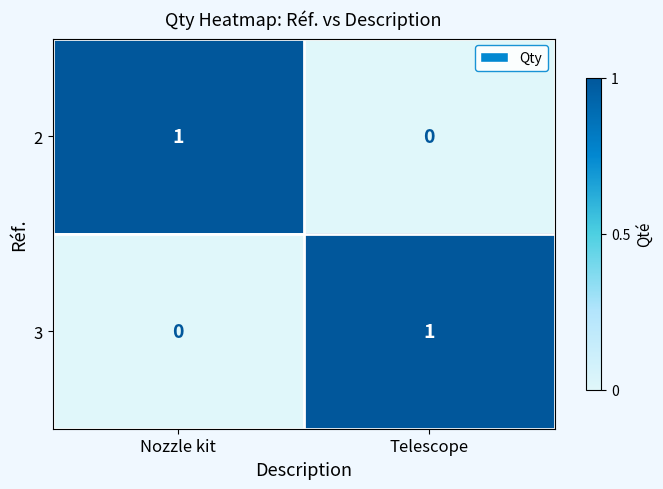

Reading right to left, transcribe all the data shown in this chart.

2: 0	1
3: 1	0